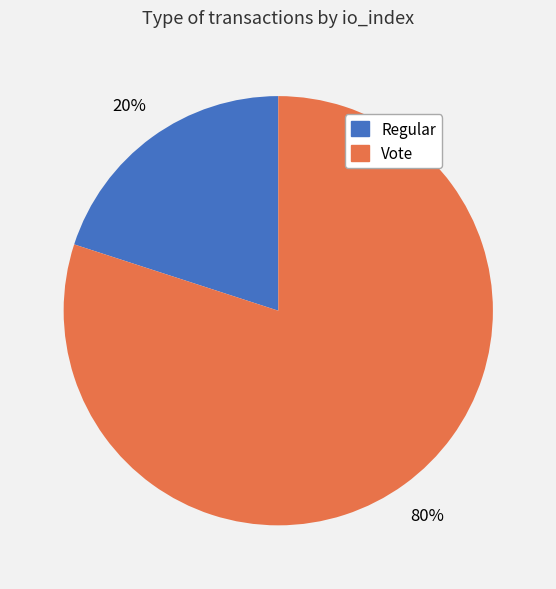

The Vote slice represents 94% of the pie. True or false?

False